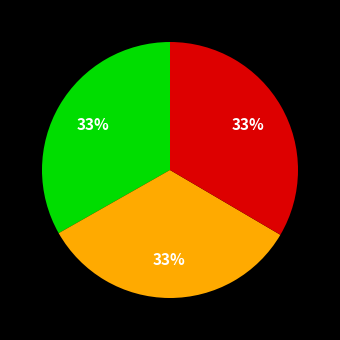

How many slices are in this pie chart?

3